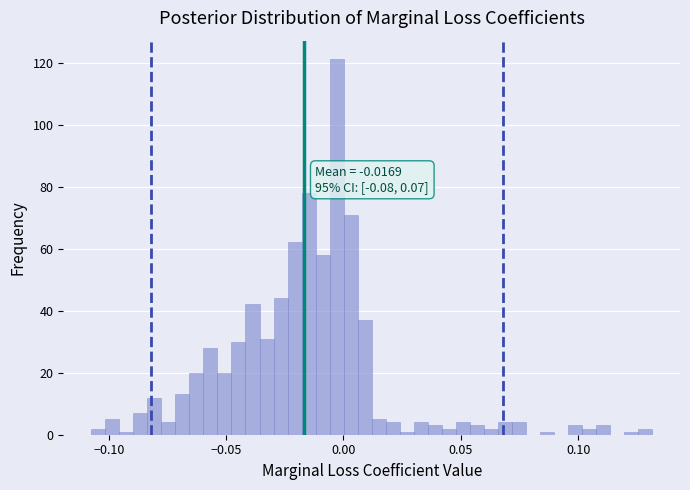

Around what value on the x-axis is the tallest bar? Give the approximate position of its centre, as read against the axis.

-0.005